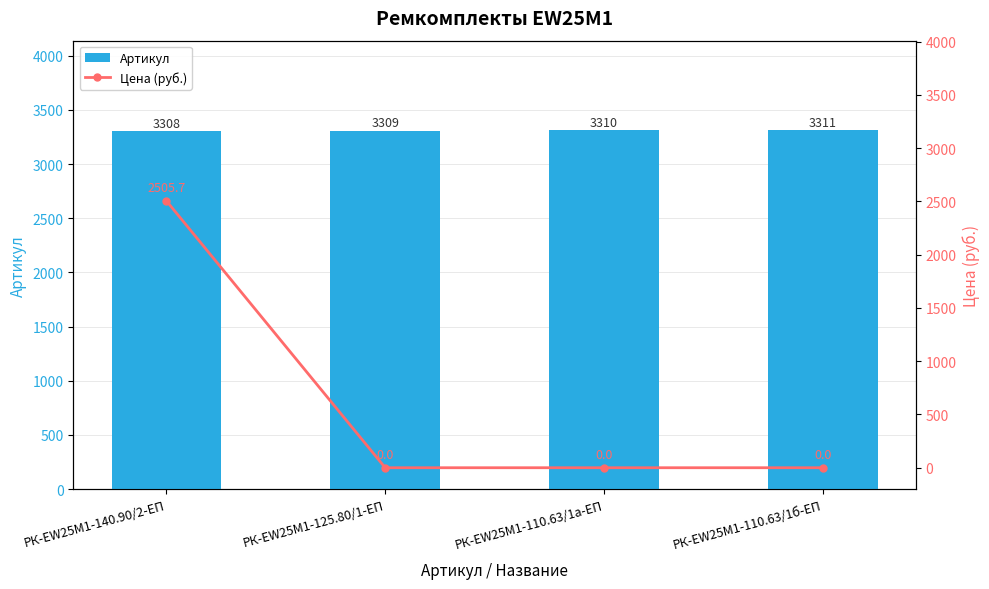

The Артикул series shows 3308.0 at РК-EW25M1-140.90/2-ЕП. True or false?

True